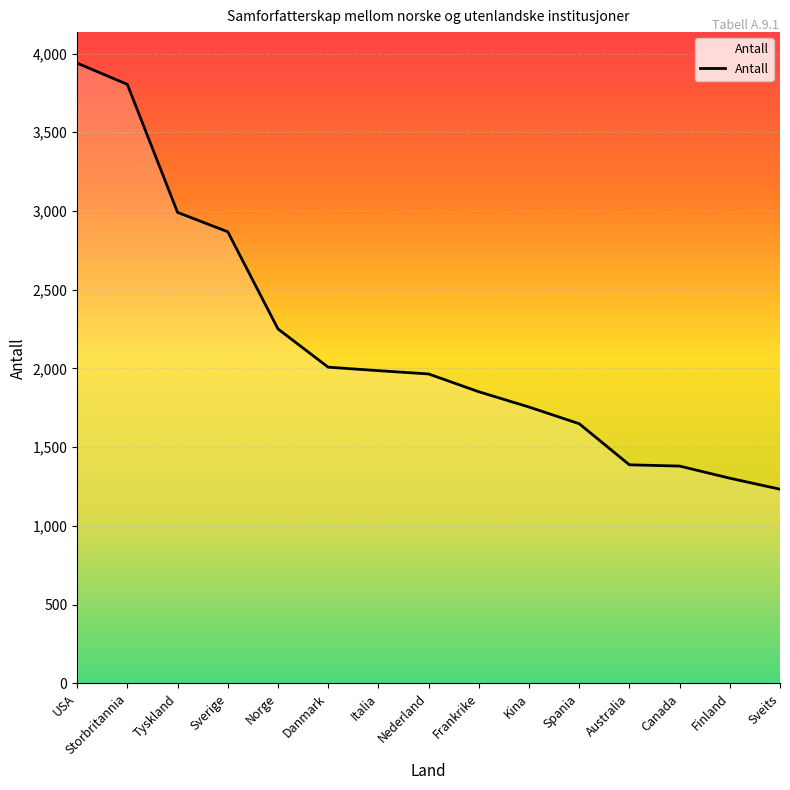

Between Sverige and USA, which is larger?

USA